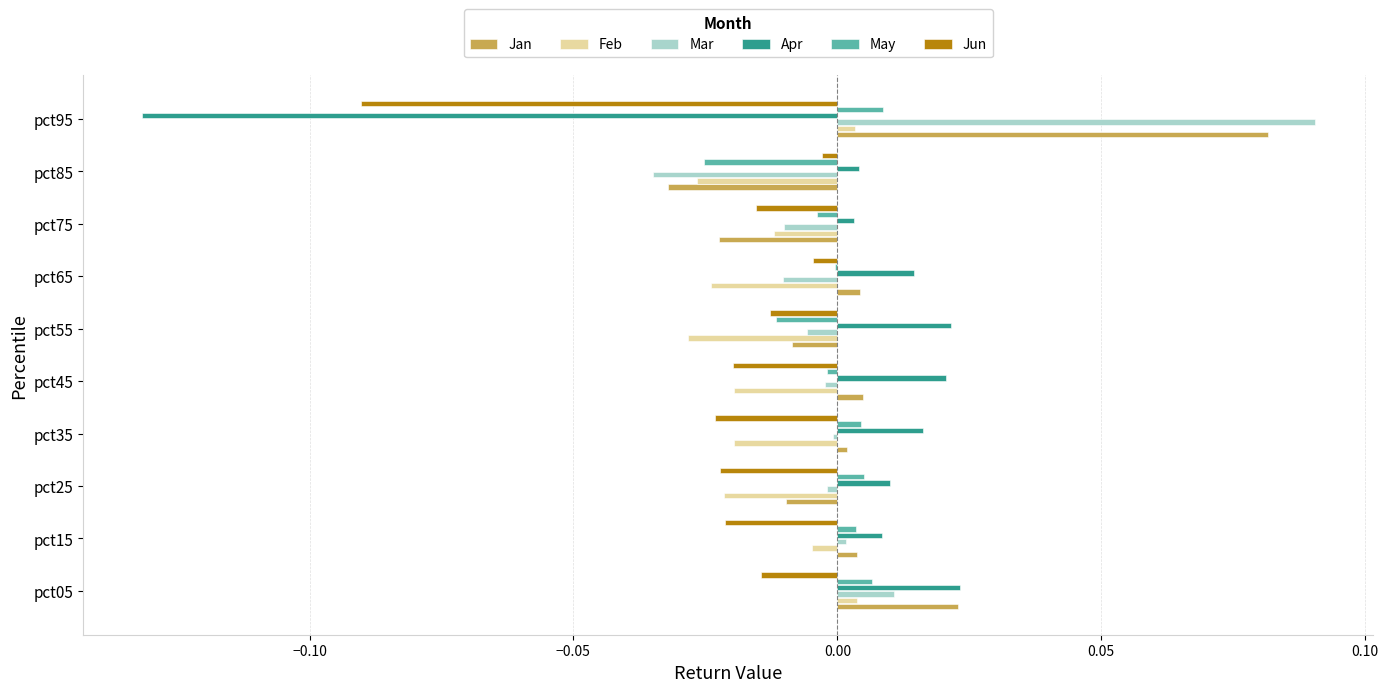

Which label corresponds to the largest value in the chart?

pct95